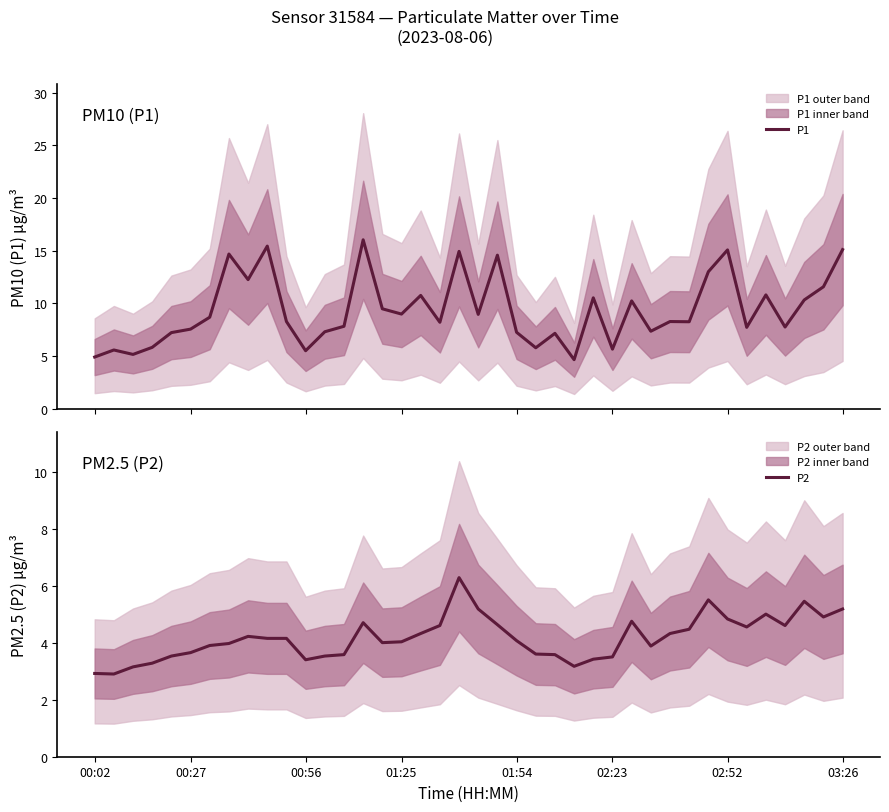

Rank the series by their average value, from highest to lowest.

P1, P2